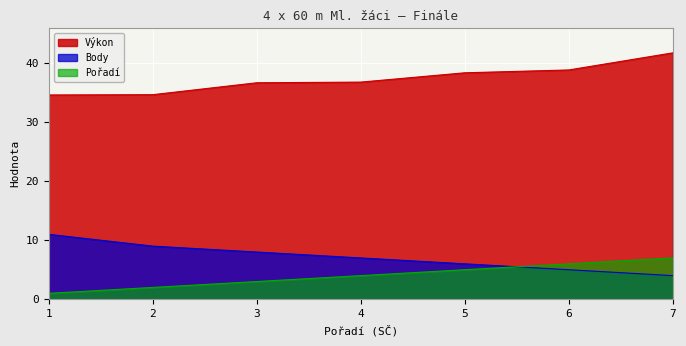

What is the minimum value for Pořadí?

1.0